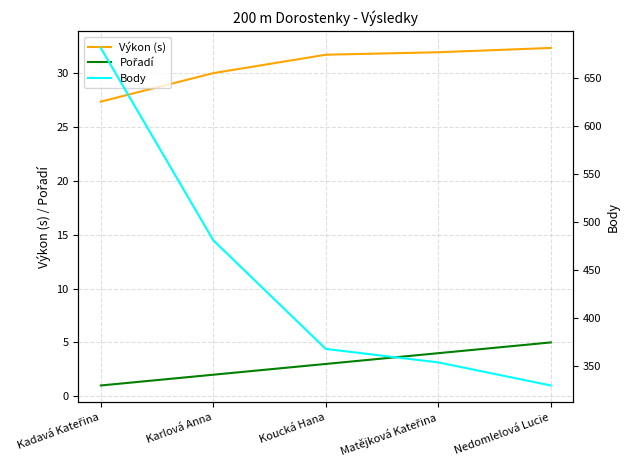

What value does the Body series have at Karlová Anna?

481.0